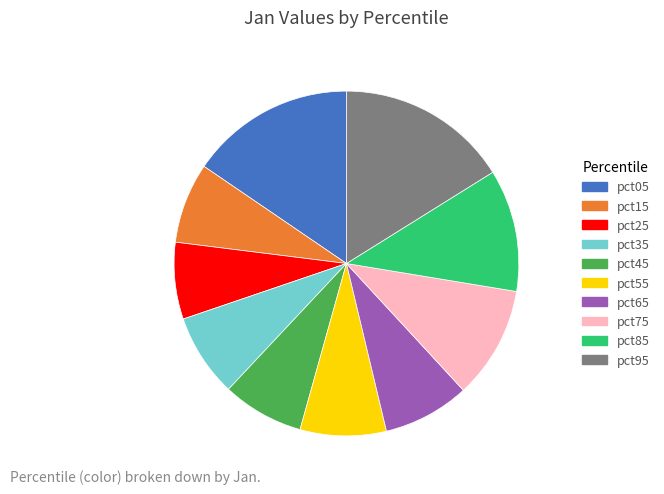

Which category has the biggest portion of the pie?

pct95